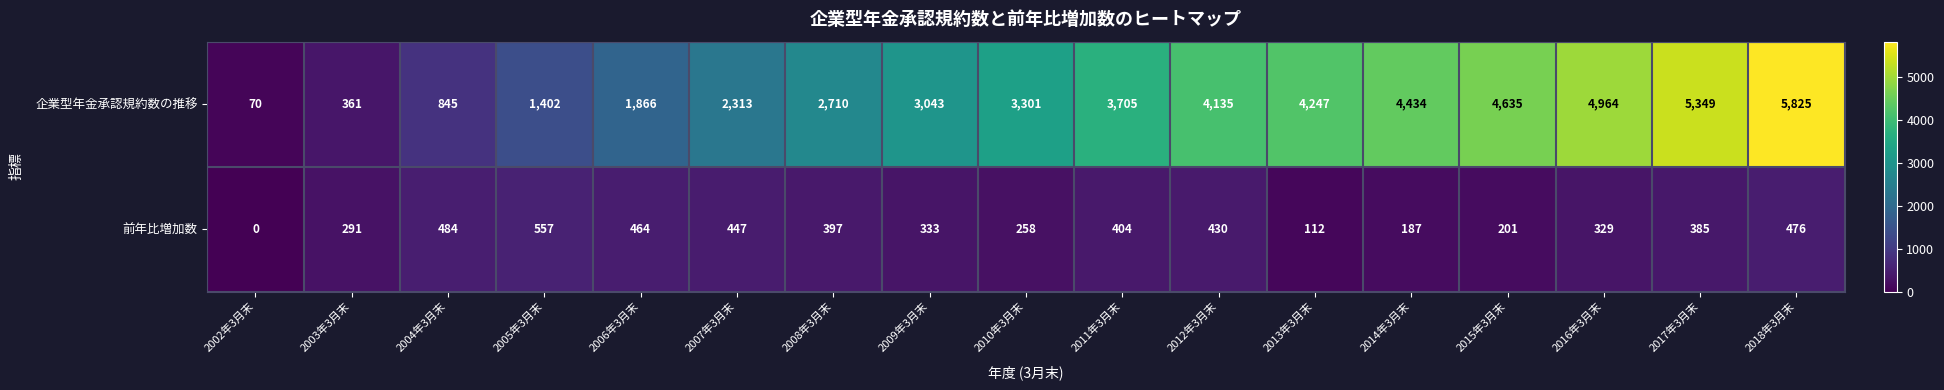

Between 2002年3月末 and 2017年3月末, which series saw the biggest shift?

企業型年金承認規約数の推移